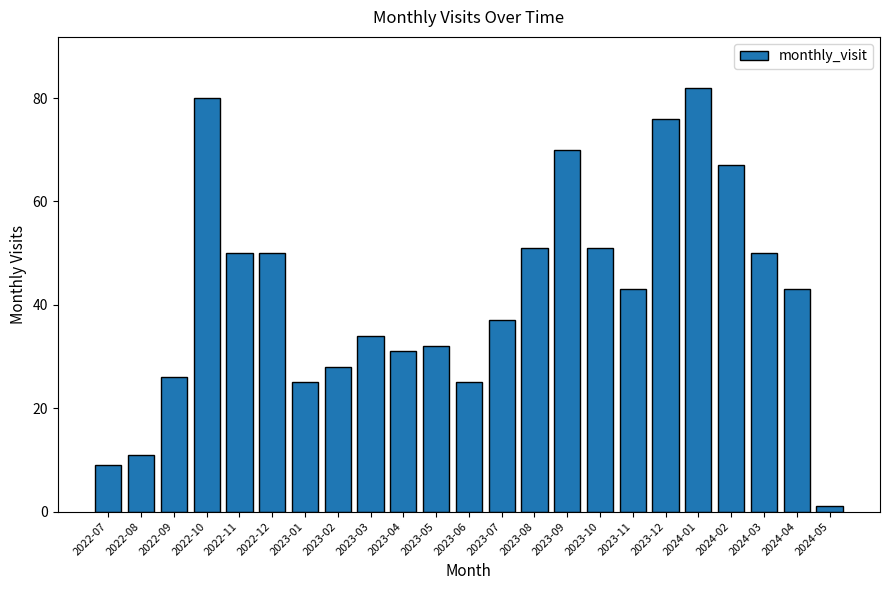

What position from the right is 2023-12?

6